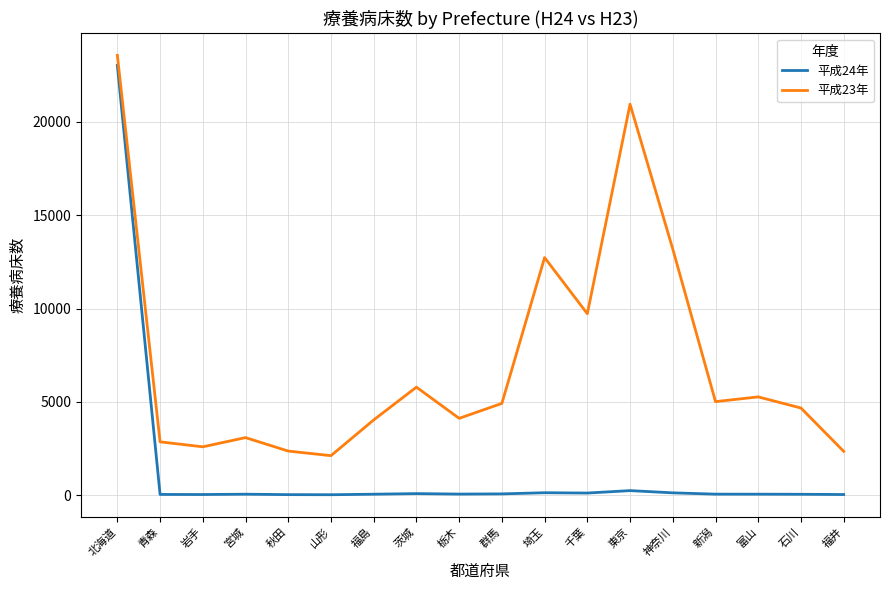

Is it true that 平成23年 equals 2590 at 岩手?

True